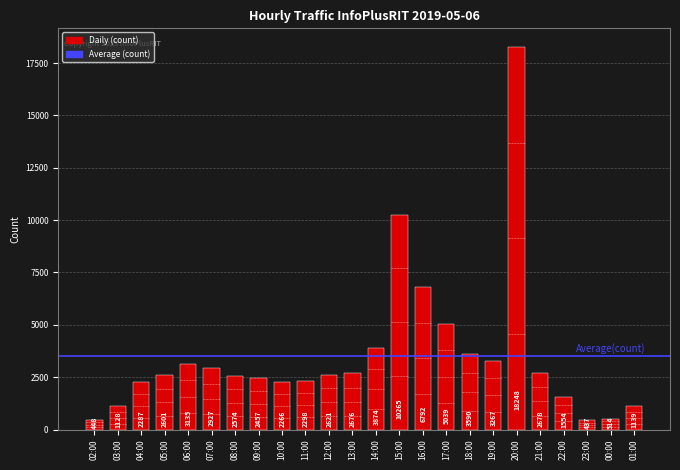

Rank the categories by value from lowest to highest.

23:00, 02:00, 00:00, 03:00, 01:00, 22:00, 10:00, 04:00, 11:00, 09:00, 08:00, 05:00, 12:00, 13:00, 21:00, 07:00, 06:00, 19:00, 18:00, 14:00, 17:00, 16:00, 15:00, 20:00